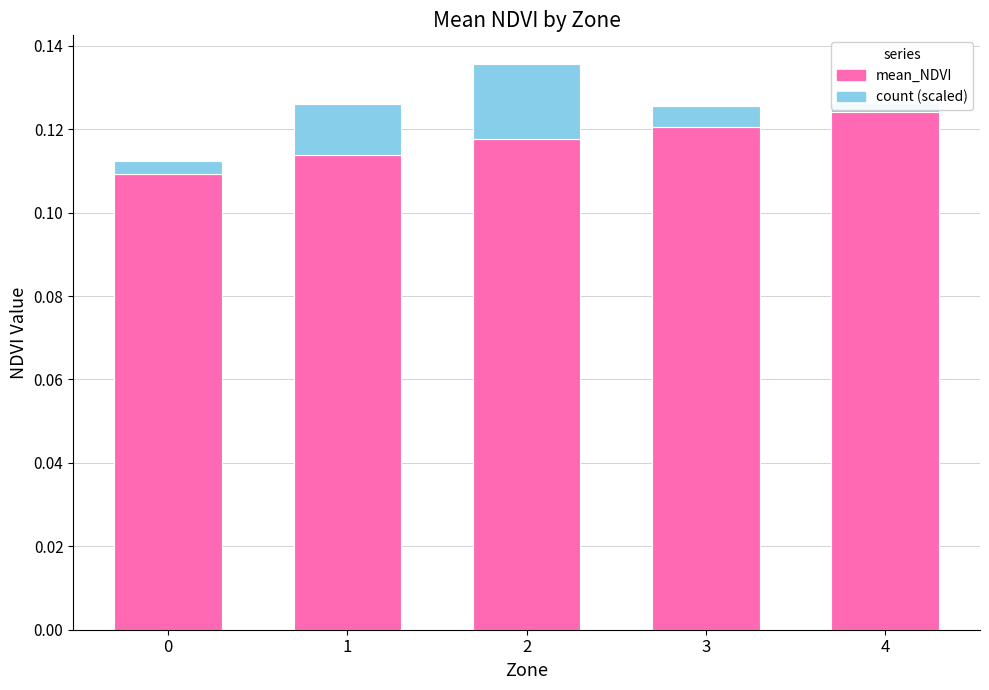

Rank the series by their maximum value, from lowest to highest.

count (scaled), mean_NDVI